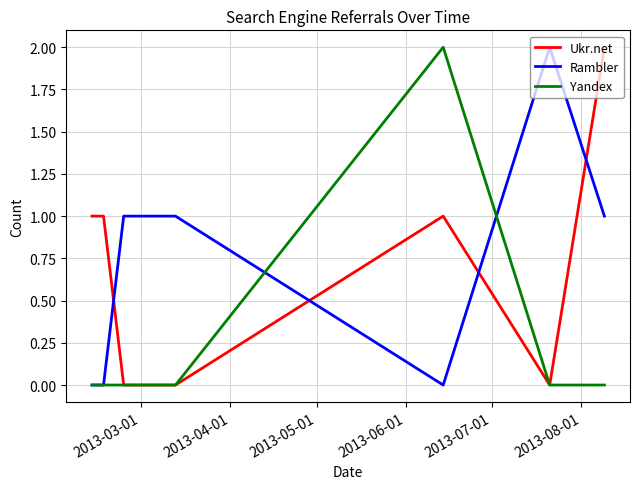

Which series has the largest total across all categories?

Ukr.net